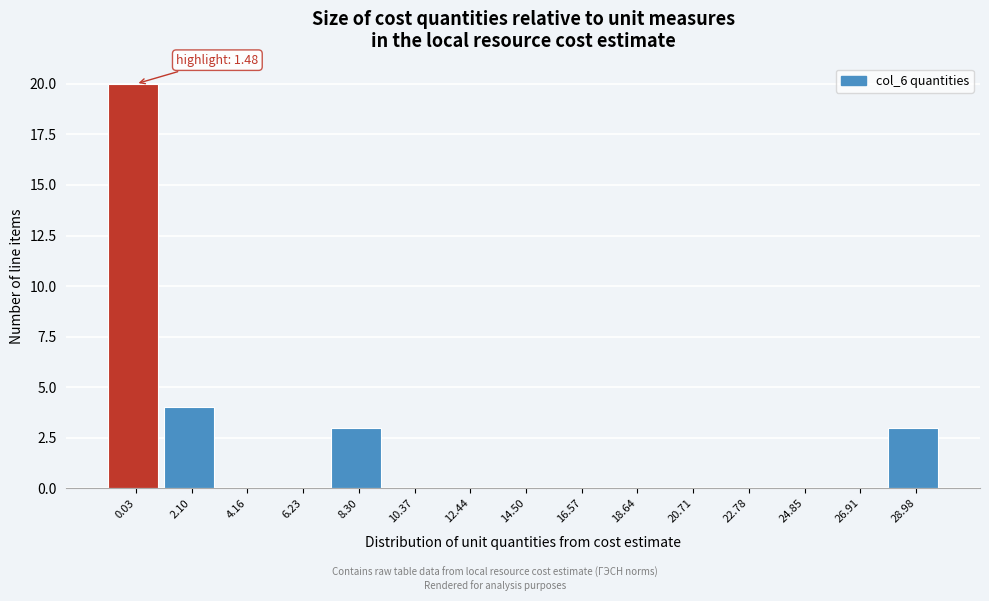

Reading left to right, extract all data points from this chart.

0.03=20	2.10=4	4.16=0	6.23=0	8.30=3	10.37=0	12.44=0	14.50=0	16.57=0	18.64=0	20.71=0	22.78=0	24.85=0	26.91=0	28.98=3